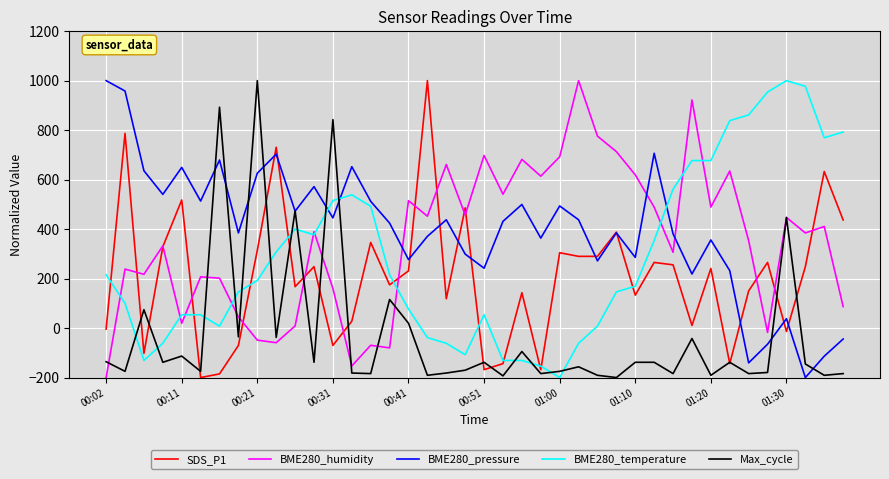

What is the highest value of the BME280_temperature series?

1000.0